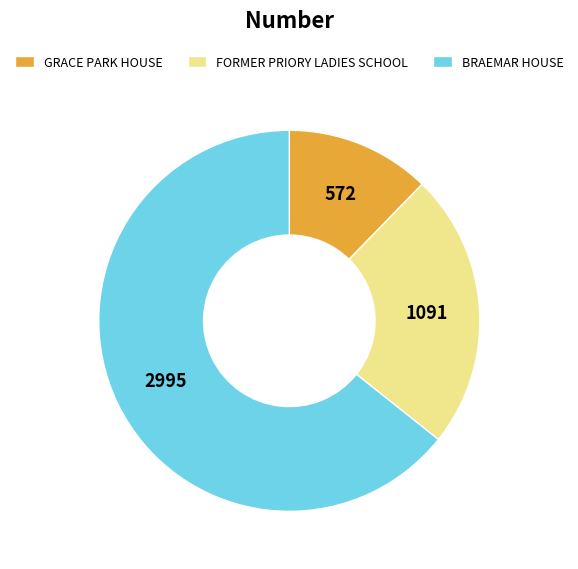

Which category has the biggest portion of the pie?

BRAEMAR HOUSE